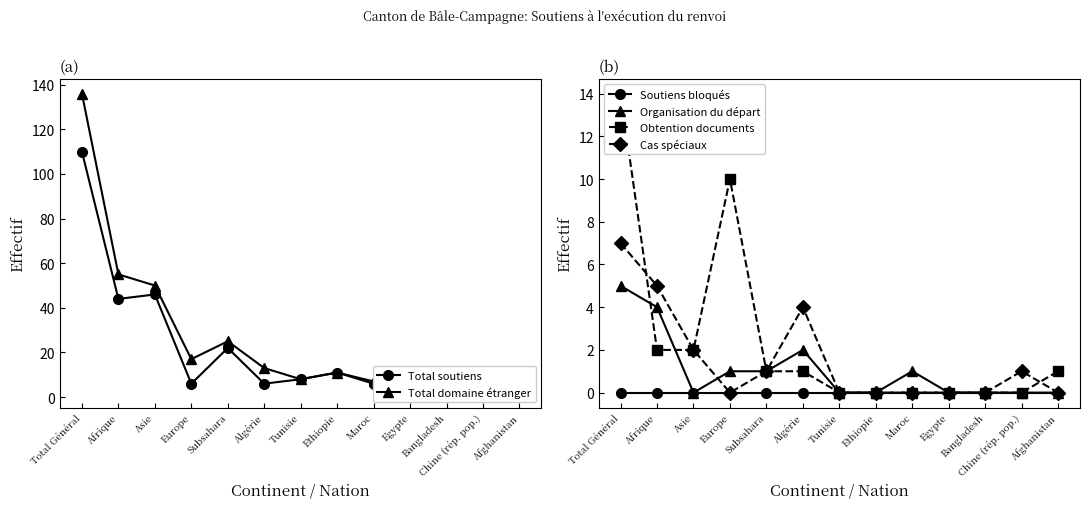

True or false: Total soutiens and Total domaine étranger intersect in this chart.

False